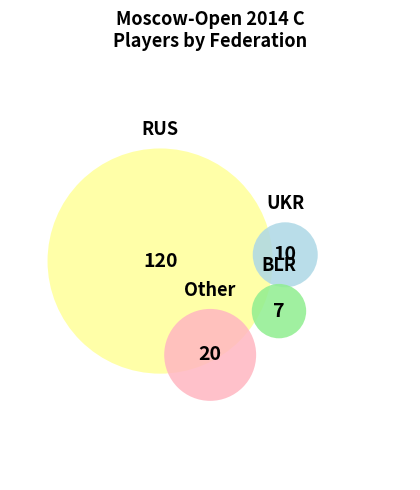

The Other slice represents 6% of the pie. True or false?

False